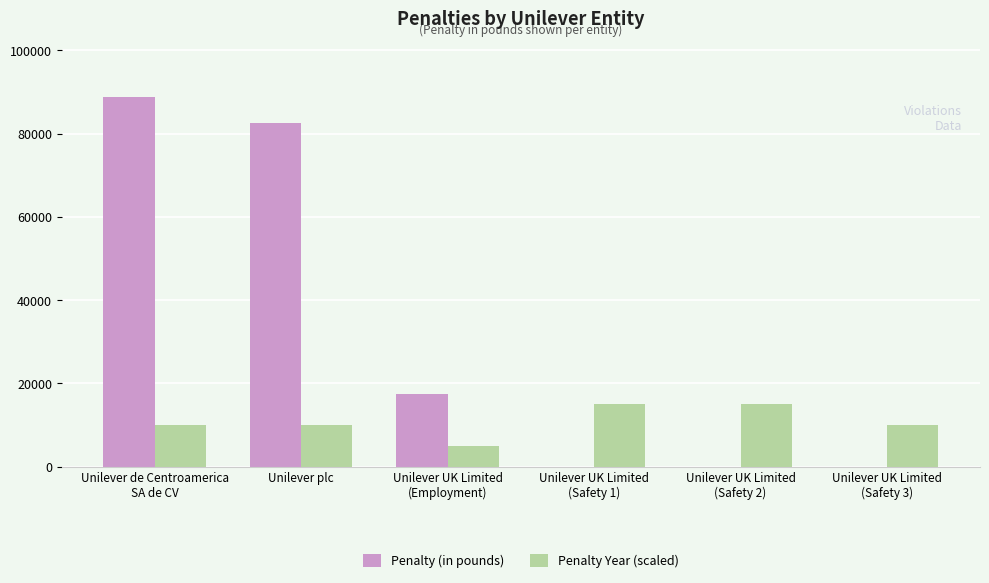

What is the highest value of the Penalty (in pounds) series?

88882